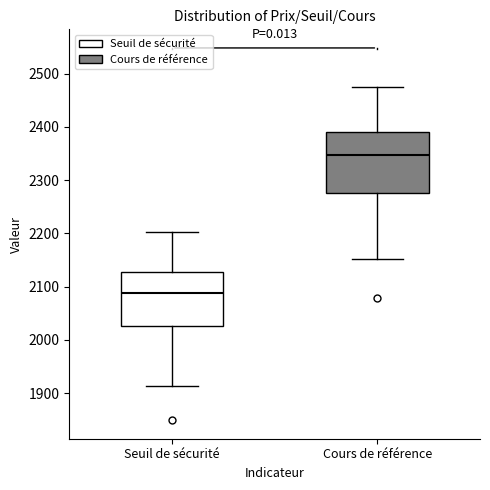

Reading left to right, transcribe this box plot: for each box, give where its median line is, the range the box spans, and where its two whiskers end, as read against the y-axis. The values are not printed on the chart, so give them approximately, as read against the axis.

Seuil de sécurité: median 2090, box 2030 to 2130, whiskers 1910 to 2200
Cours de référence: median 2350, box 2280 to 2390, whiskers 2150 to 2470